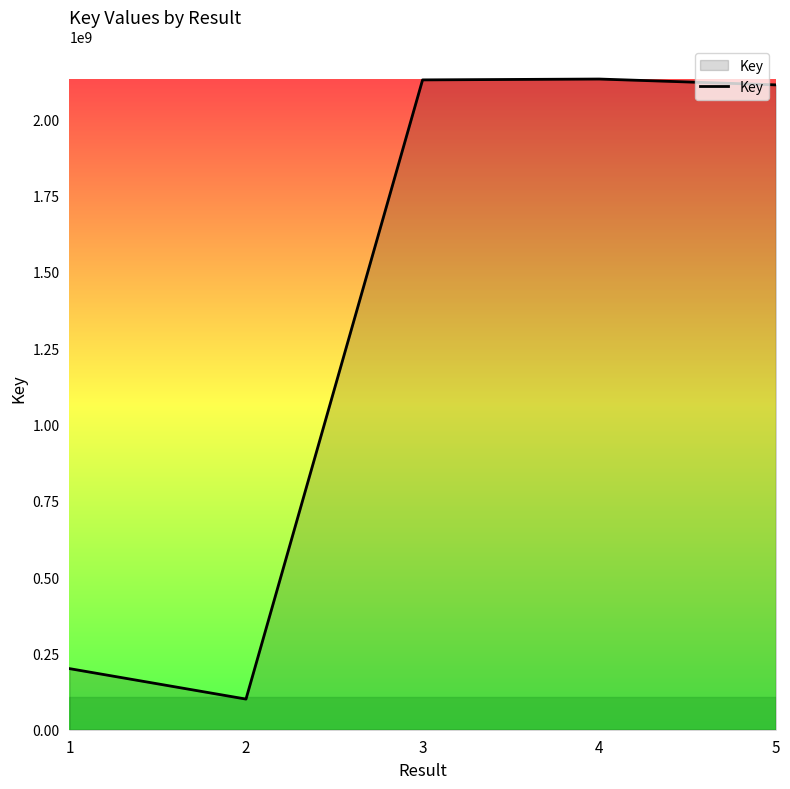

The chart shows a value of 2128144450 at 3. True or false?

True